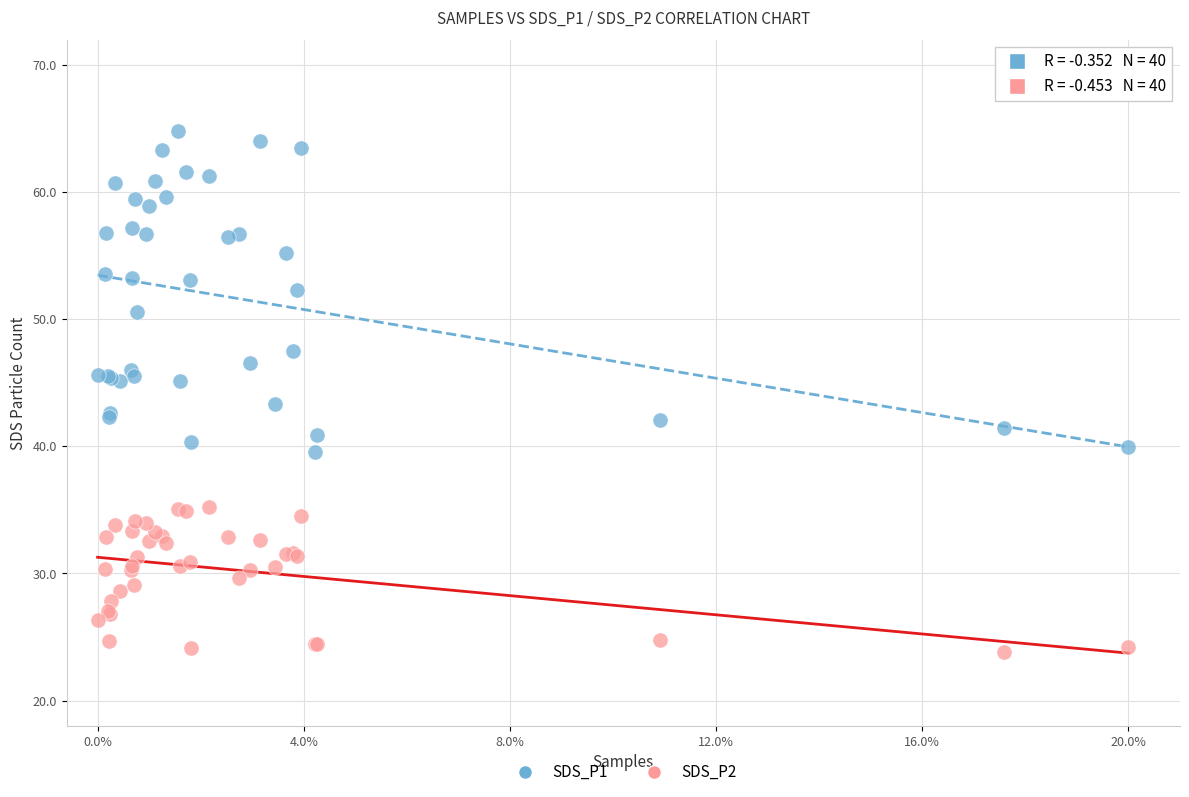

Which series has the widest spread of Y values?

SDS_P1